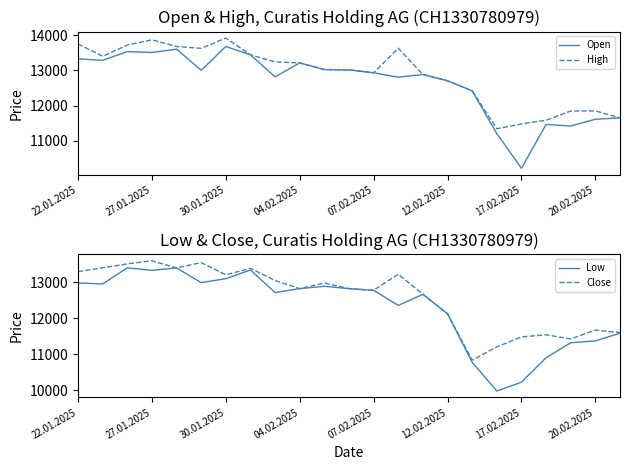

Where does the High series first go above 13025?

22.01.2025